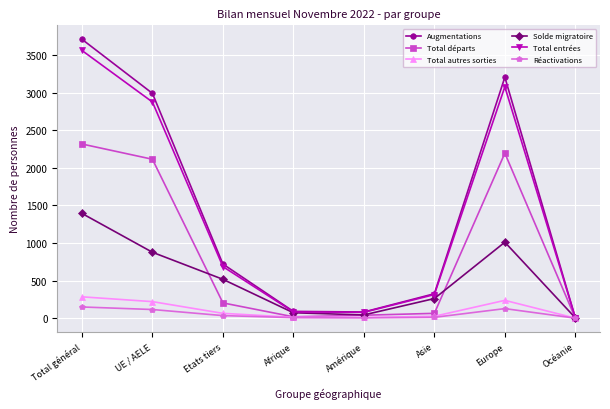

Rank the series at Total général from highest to lowest value.

Augmentations, Total entrées, Total départs, Solde migratoire, Total autres sorties, Réactivations